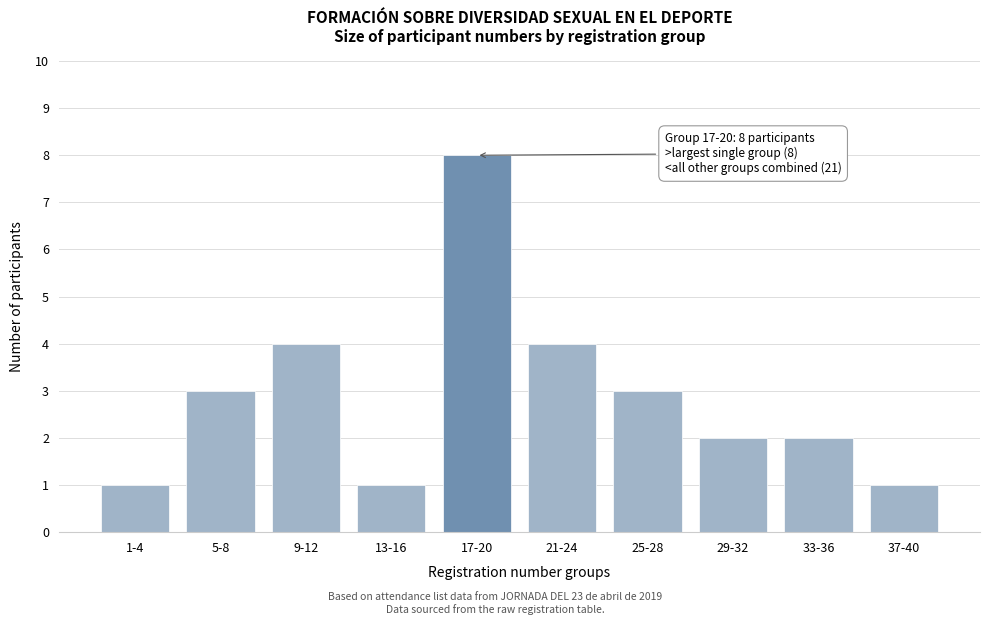

Reading left to right, what are all the values shown in this chart?

1-4=1	5-8=3	9-12=4	13-16=1	17-20=8	21-24=4	25-28=3	29-32=2	33-36=2	37-40=1